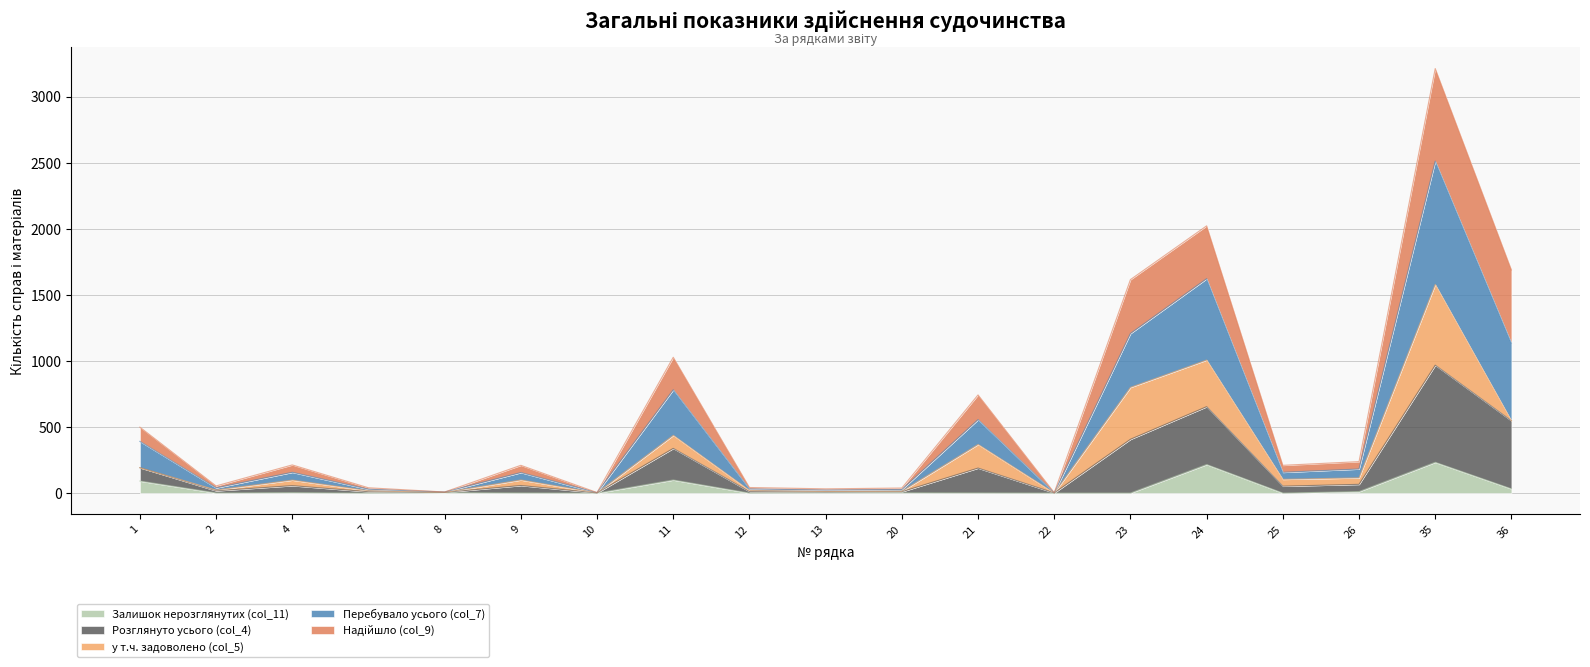

True or false: Перебувало усього (col_7) and Розглянуто усього (col_4) cross at least once.

False